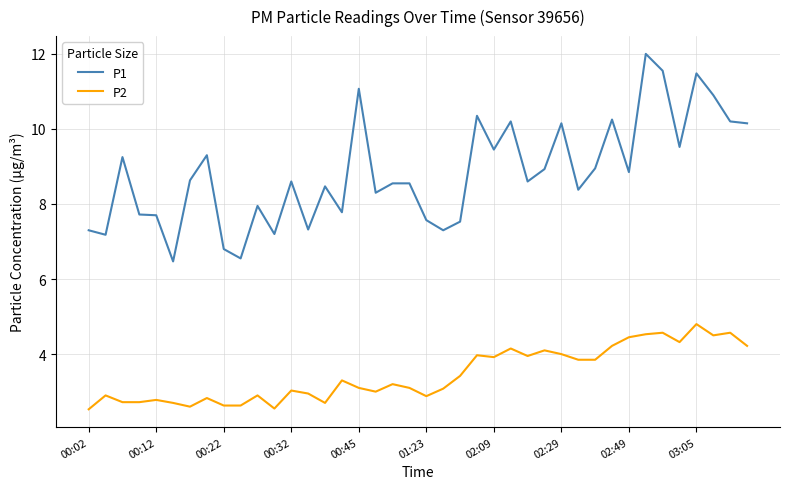

List the series in order of their overall mean, lowest first.

P2, P1